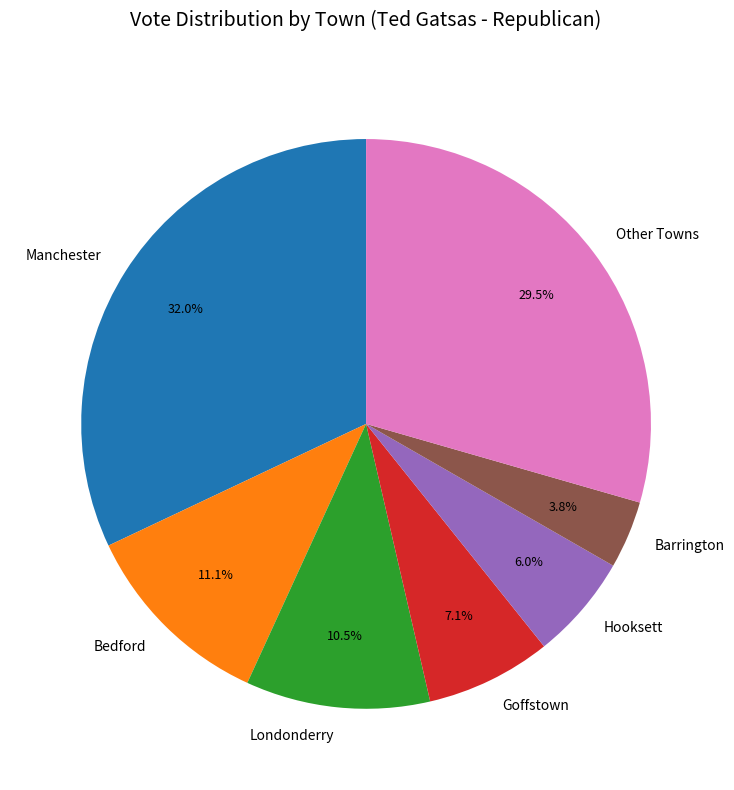

Count the number of slices in the pie.

7